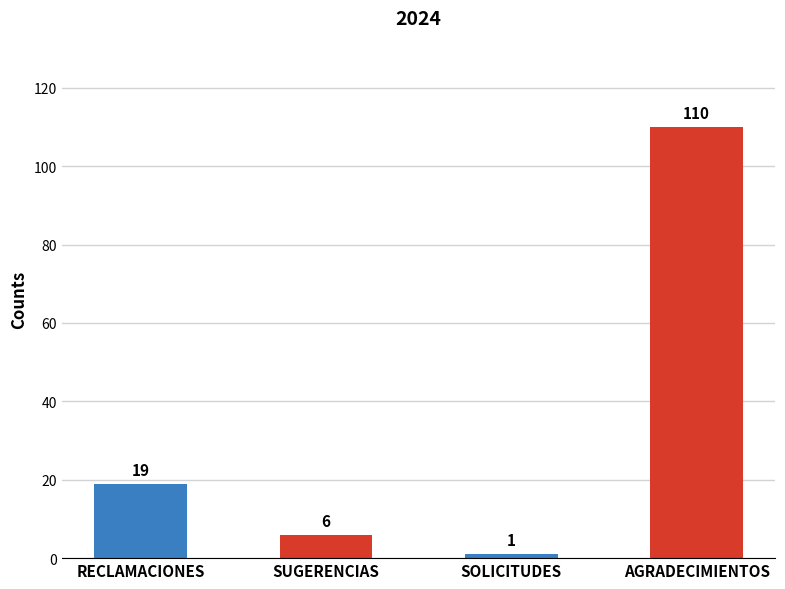

Count the number of data series in this chart.

1